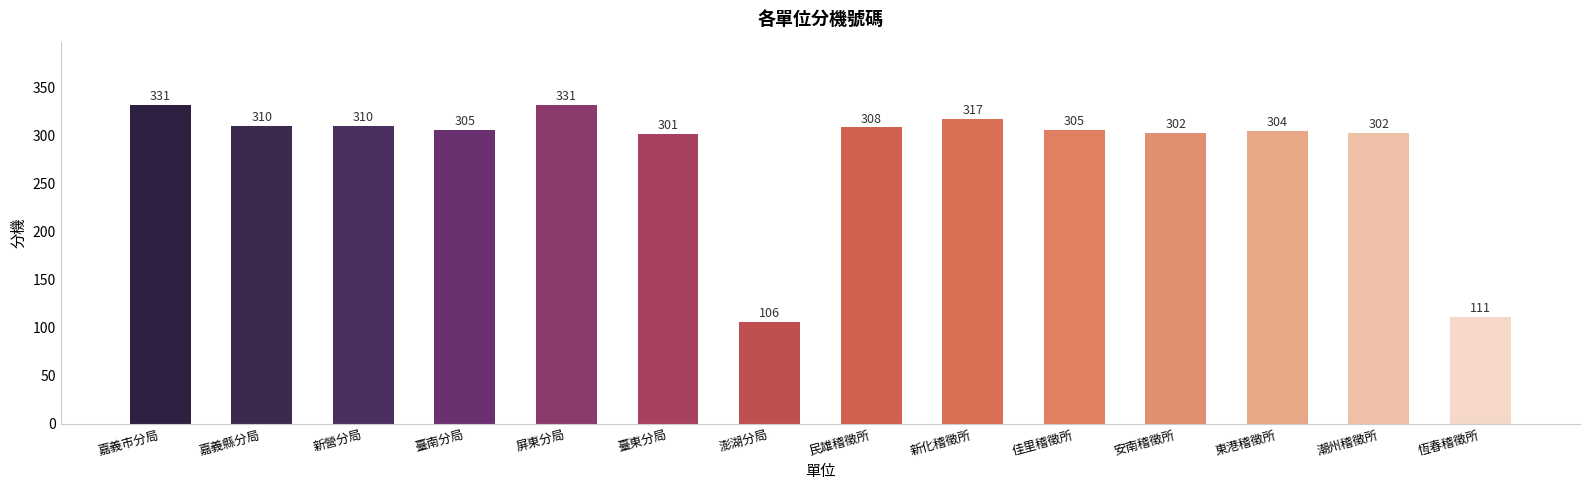

The value at 屏東分局 is 331. True or false?

True